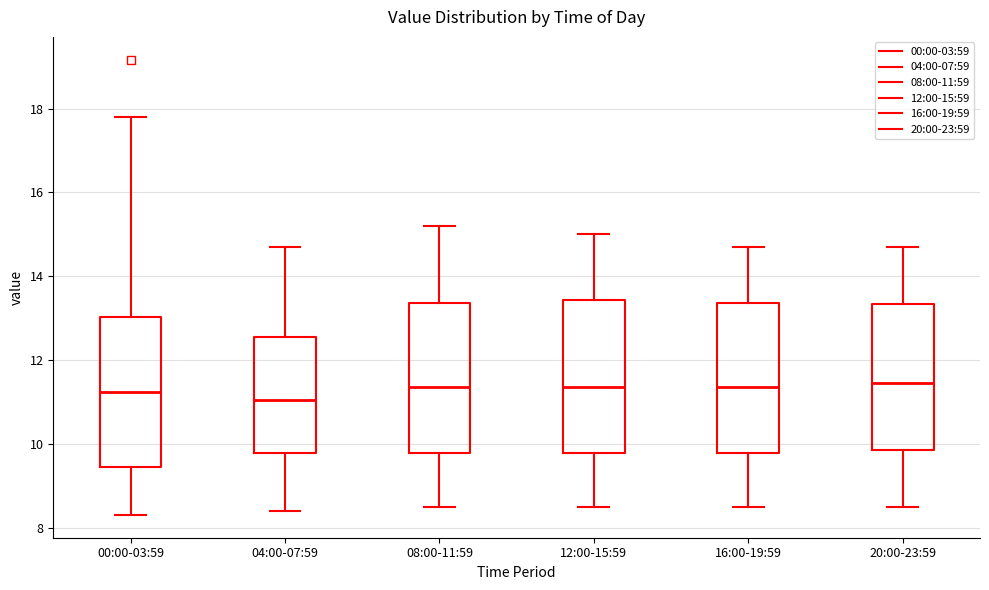

Where does the median line of the box for 20:00-23:59 sit on the y-axis? The values are not printed on the chart, so give them approximately, as read against the axis.

11.4